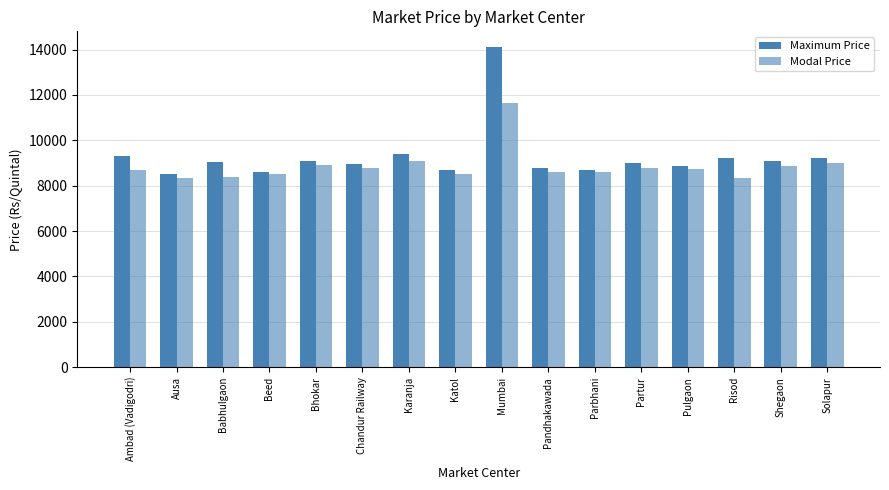

What is the label of the 8th bar from the left?

Katol